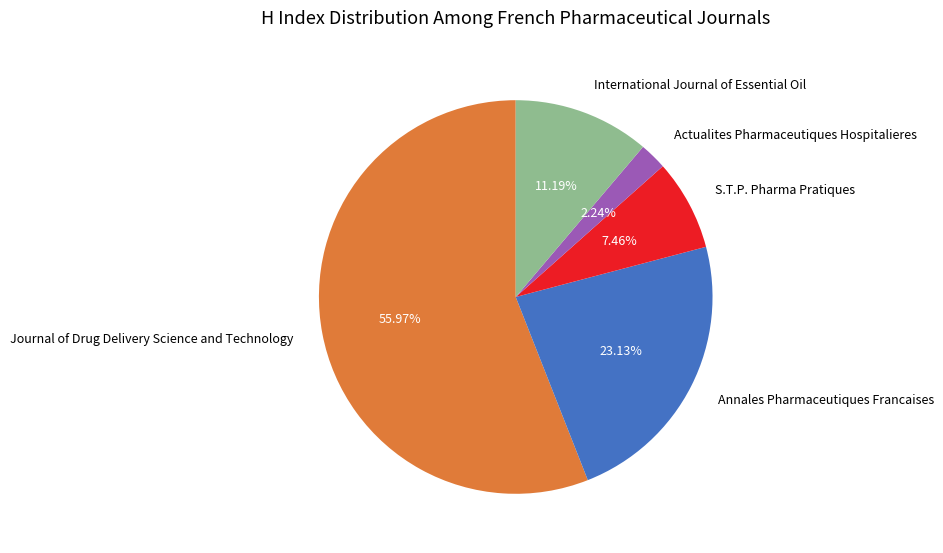

Does Journal of Drug Delivery Science and Technology account for over 50% of the chart?

Yes